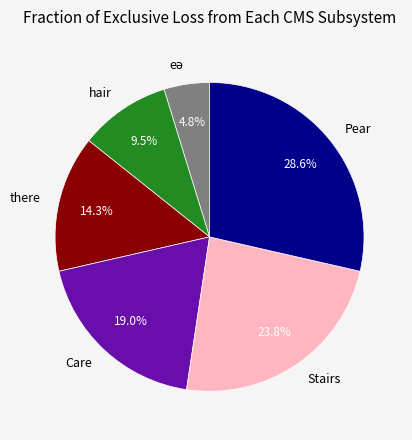

Does Pear account for over 50% of the chart?

No